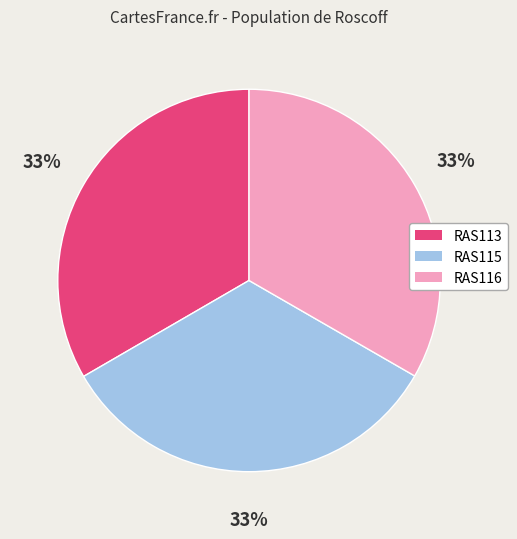

Do RAS115 and RAS116 together represent more than half of the pie?

Yes